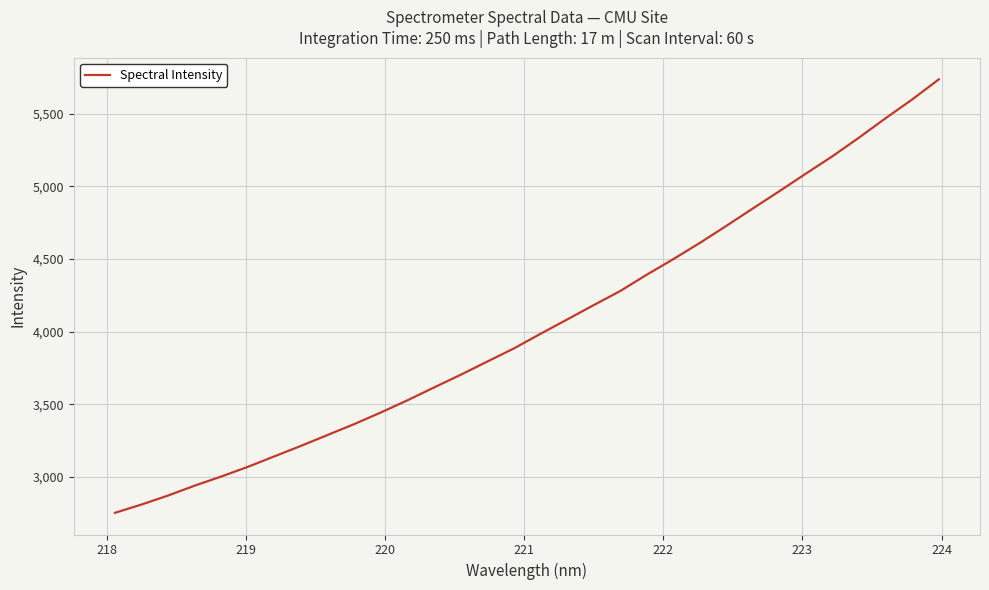

What is the smallest value displayed?

2753.3